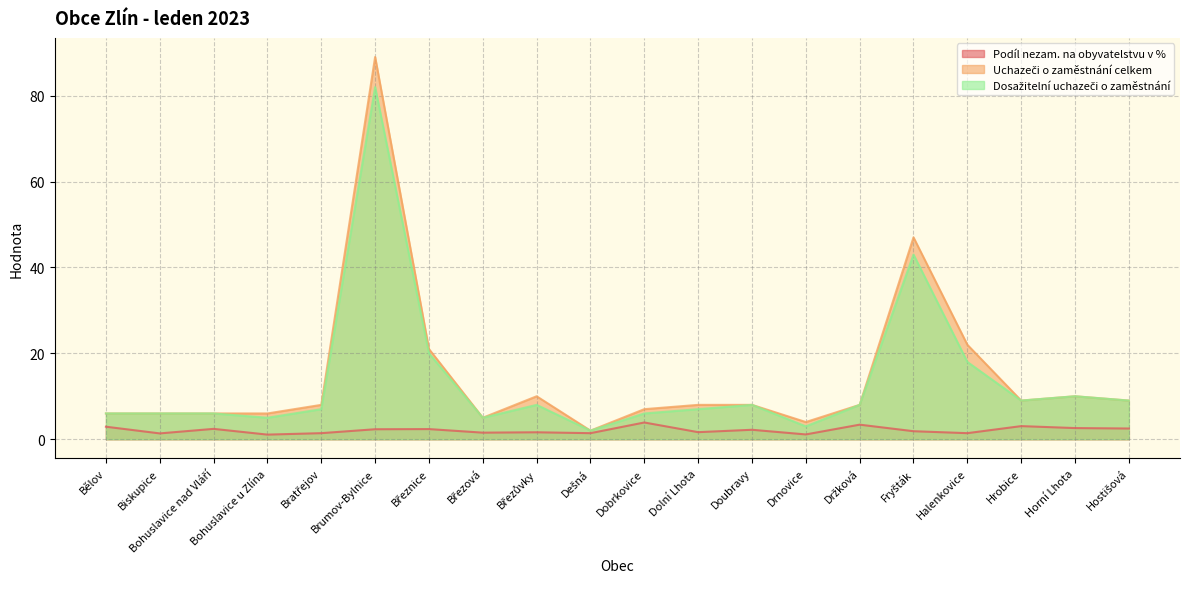

True or false: Uchazeči o zaměstnání celkem and Dosažitelní uchazeči o zaměstnání cross at least once.

False